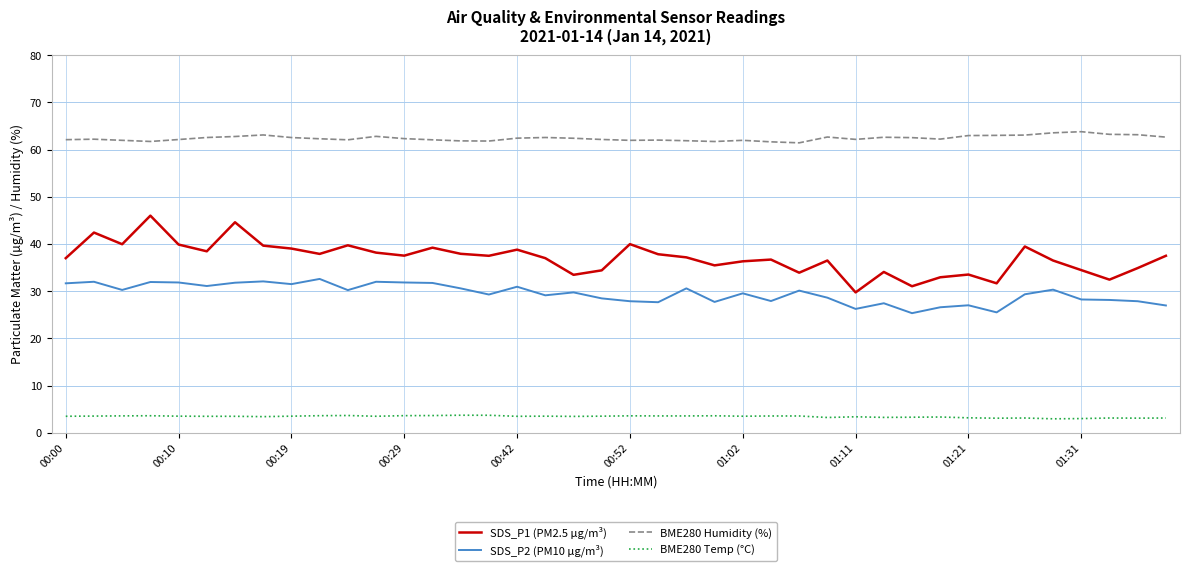

What is the greatest value displayed?

63.8